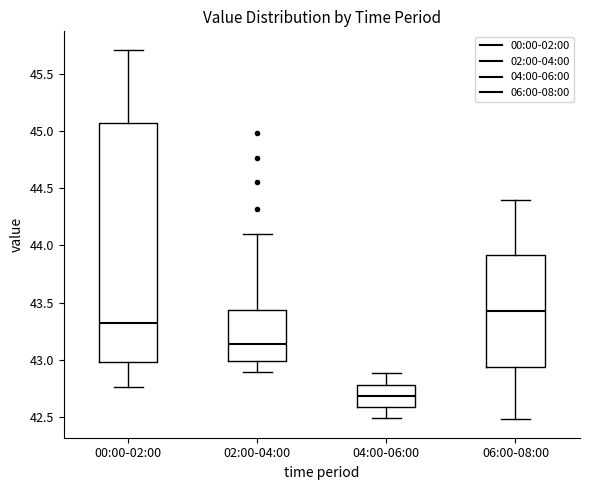

Which box has the highest median line?

06:00-08:00